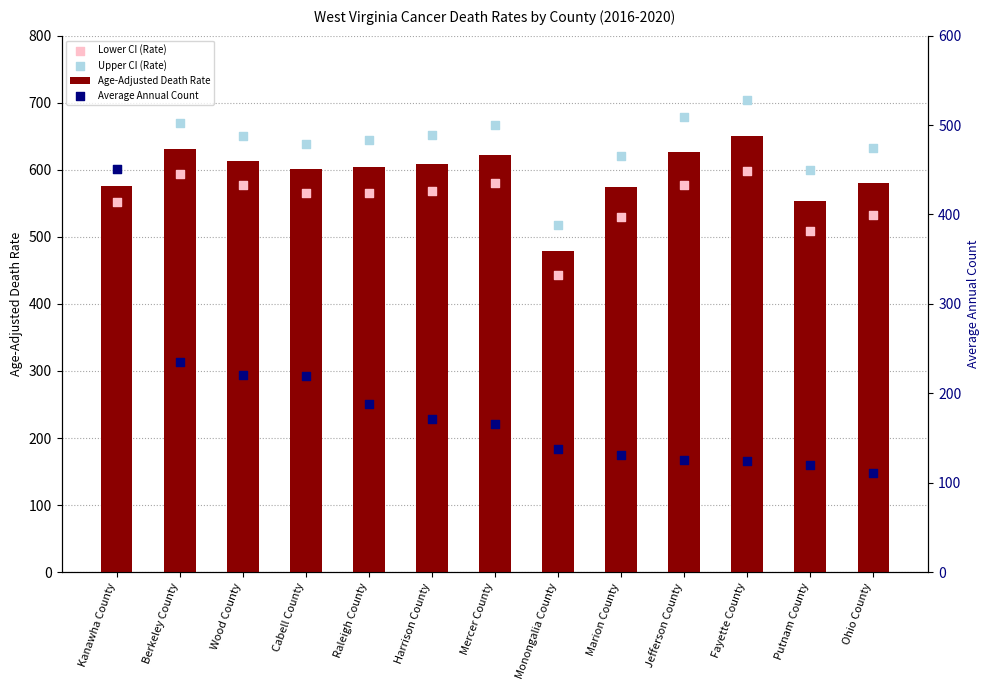

Which series has the widest spread of Y values?

Average Annual Count